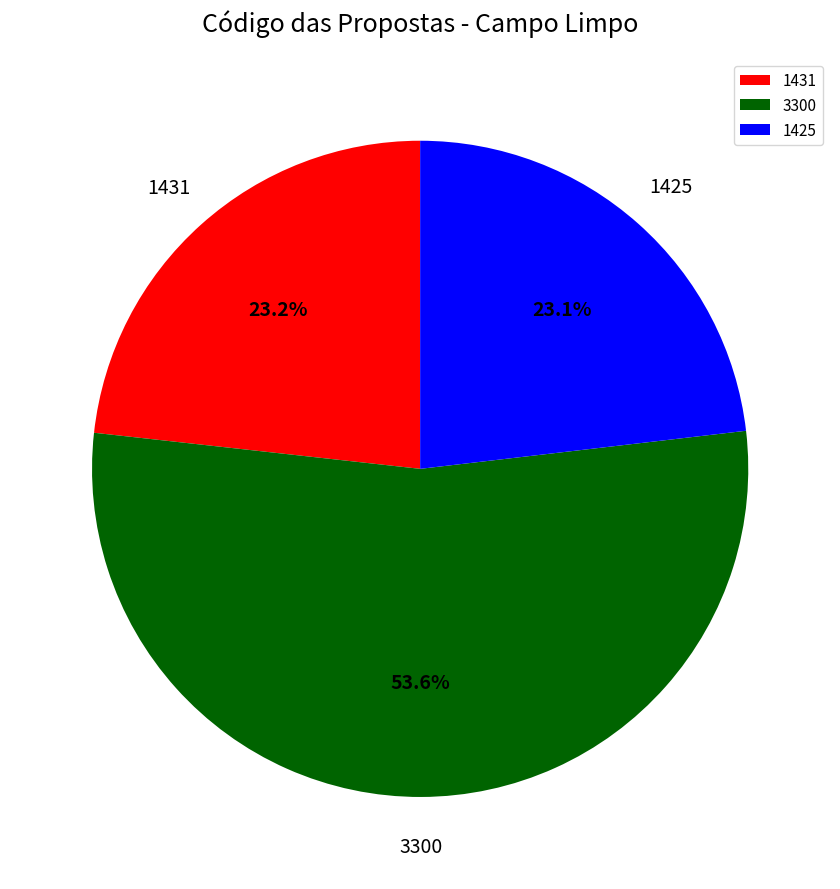

To the nearest percent, what portion does 1425 represent?

23%